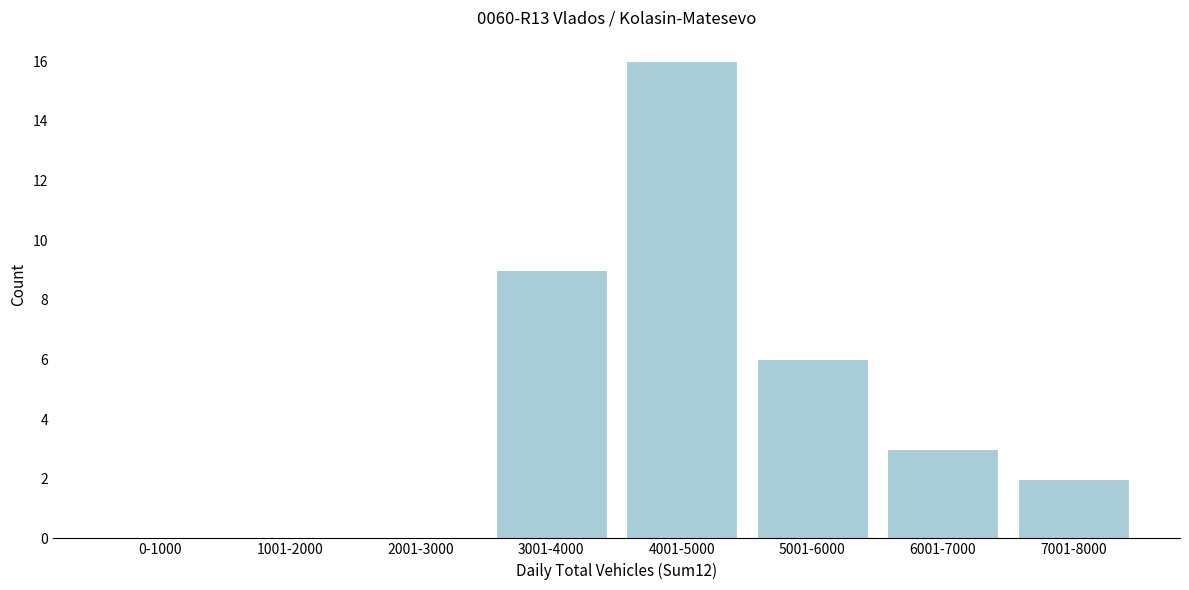

Reading right to left, list all the values displayed in this chart.

7001-8000=2	6001-7000=3	5001-6000=6	4001-5000=16	3001-4000=9	2001-3000=0	1001-2000=0	0-1000=0